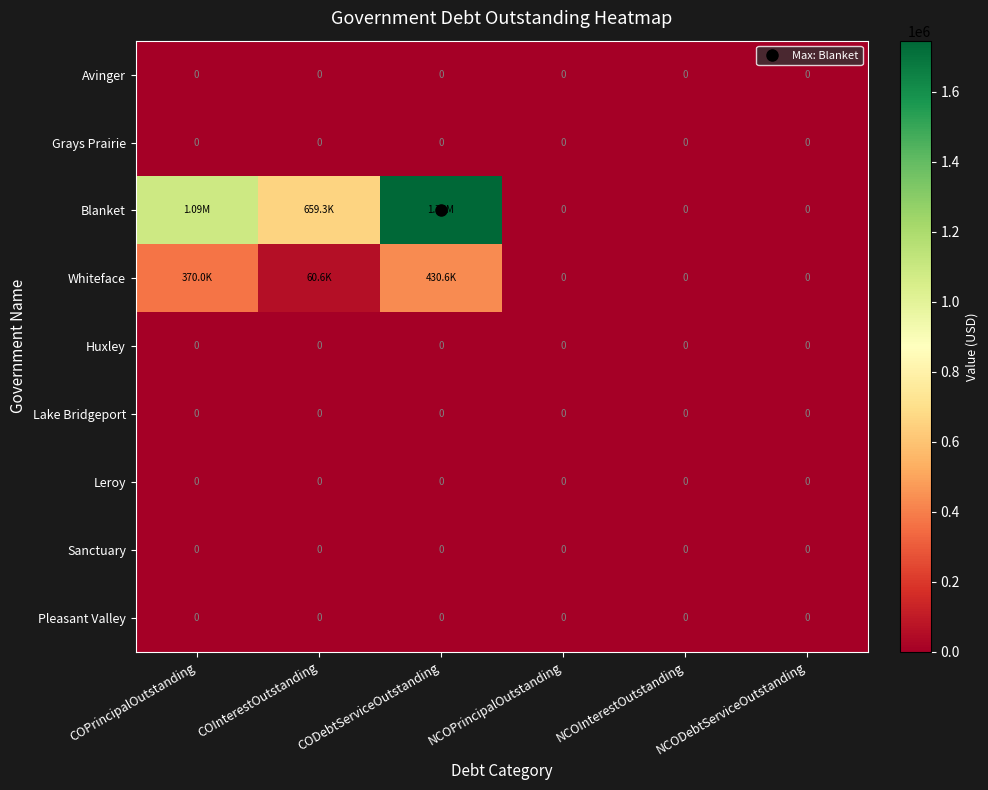

What is the maximum value for Whiteface?

430591.0